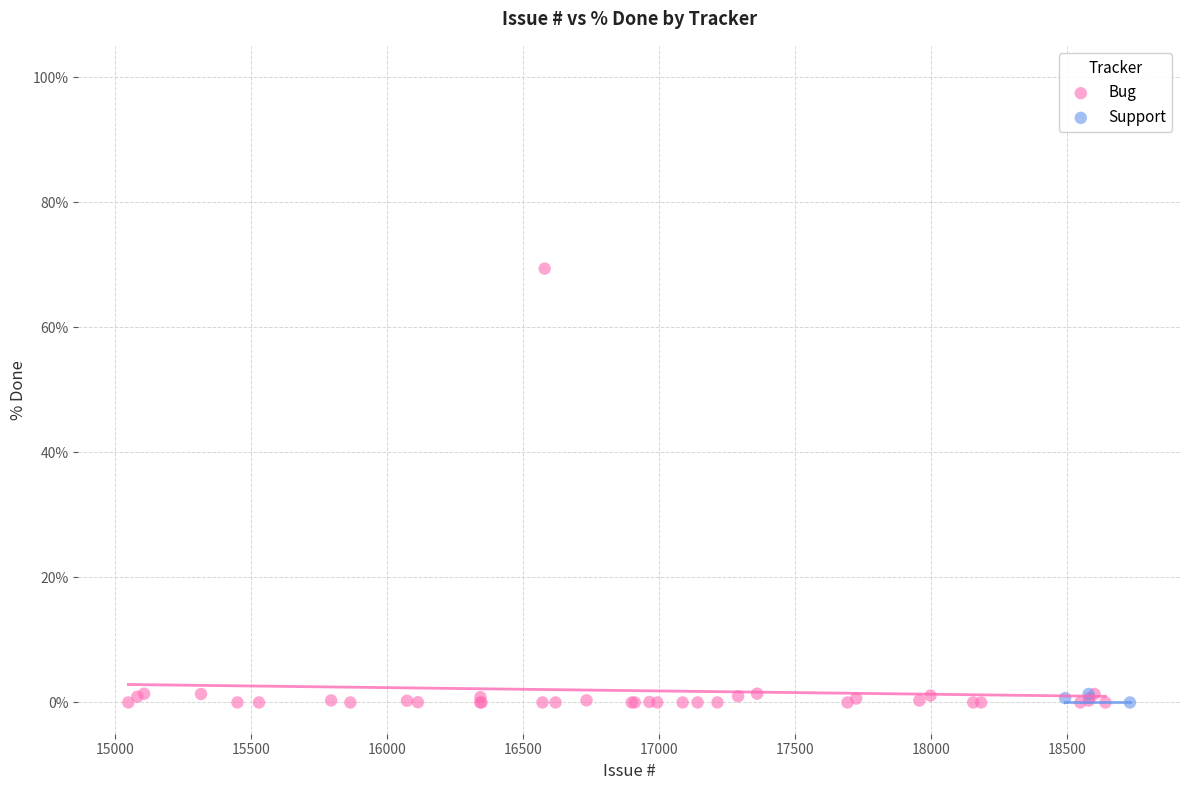

Which series contains the highest Y value?

Bug